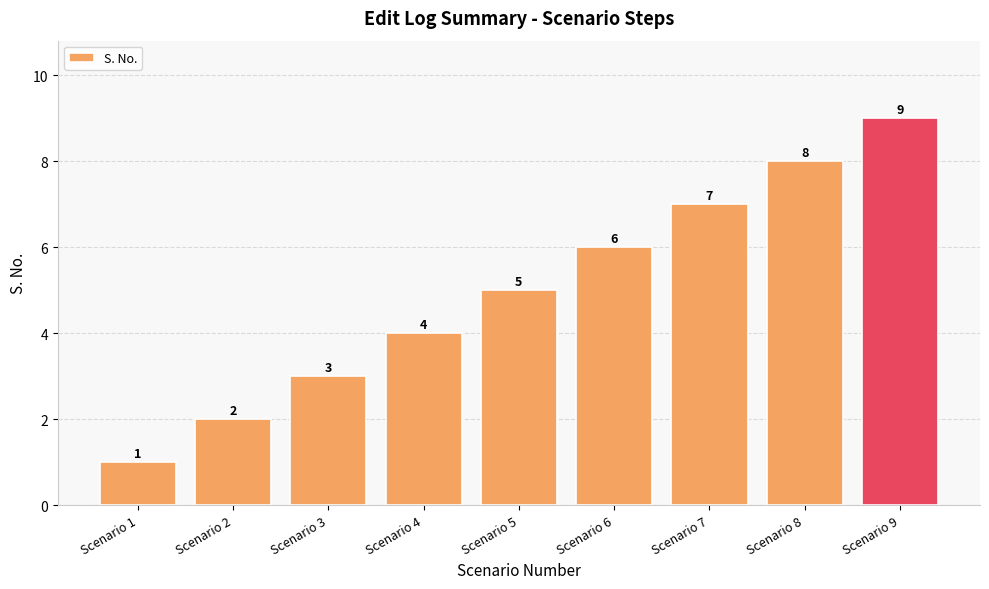

How many bars are there in total?

9